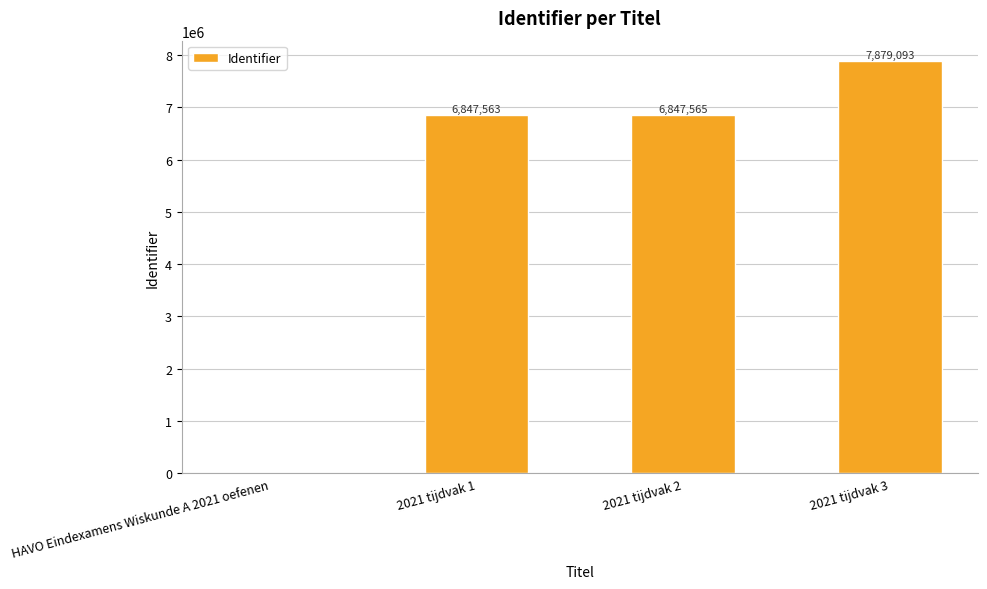

Reading left to right, transcribe all the data shown in this chart.

HAVO Eindexamens Wiskunde A 2021 oefenen=0	2021 tijdvak 1=6847563	2021 tijdvak 2=6847565	2021 tijdvak 3=7879093